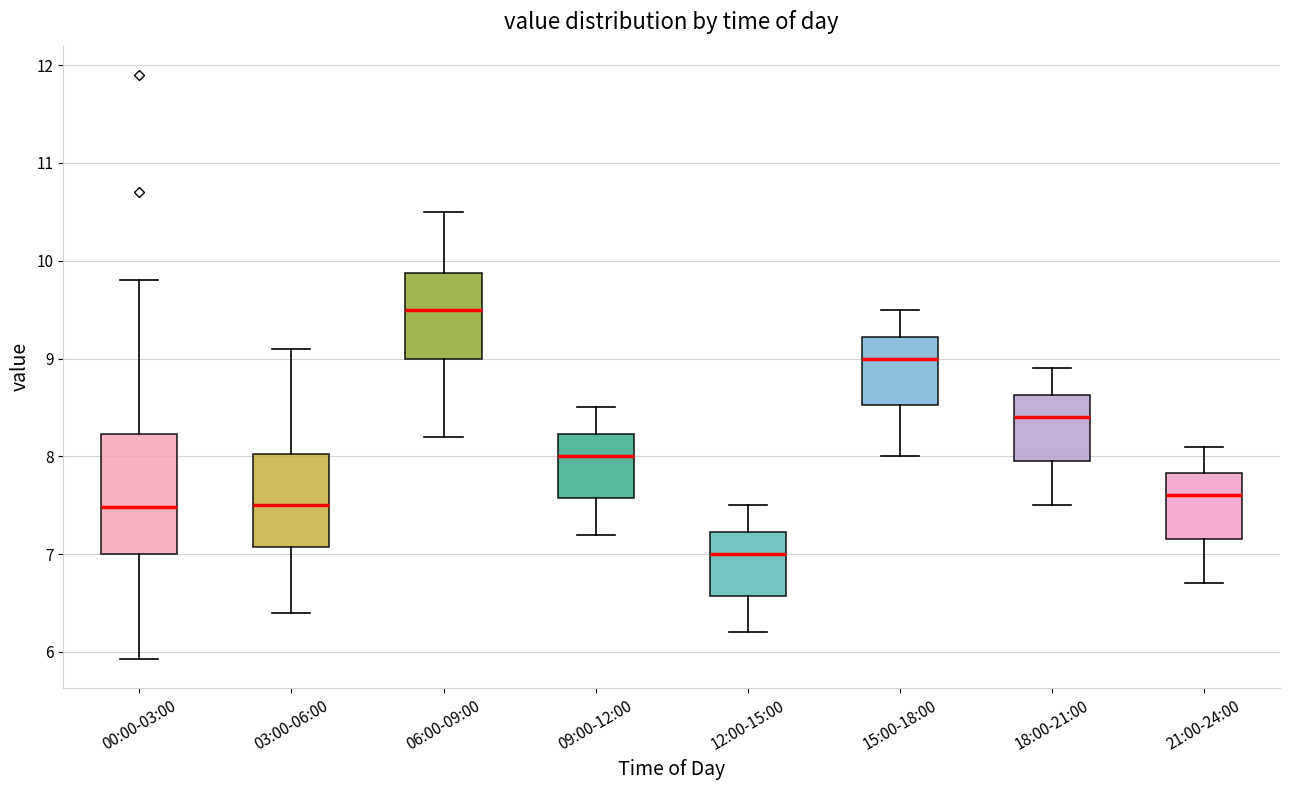

Comparing the boxes themselves (not the whiskers), which one is the tallest?

00:00-03:00